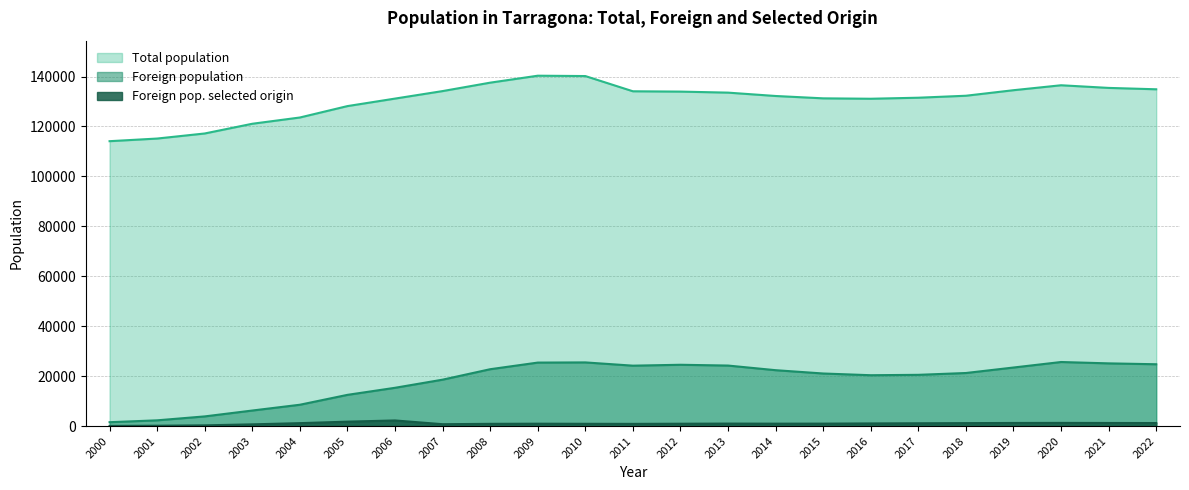

What is the sum of all Foreign pop. selected origin values?

22881